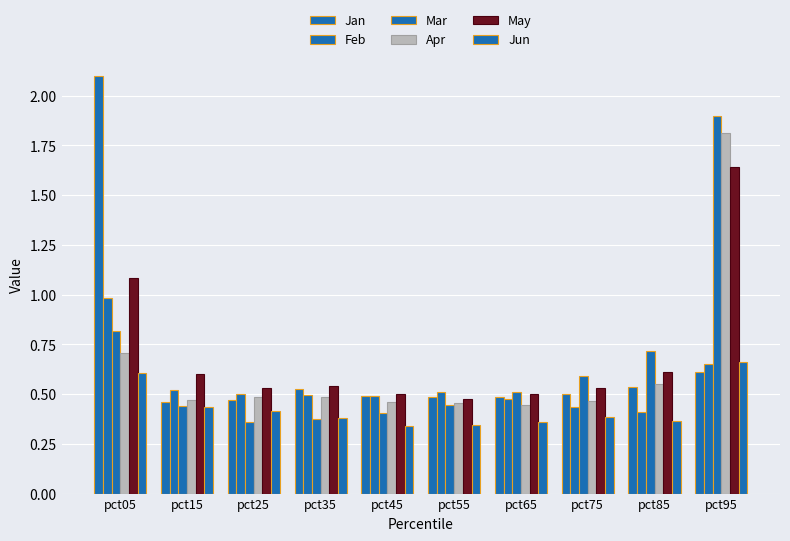

What is the difference between the highest and lowest values at pct55?

0.2